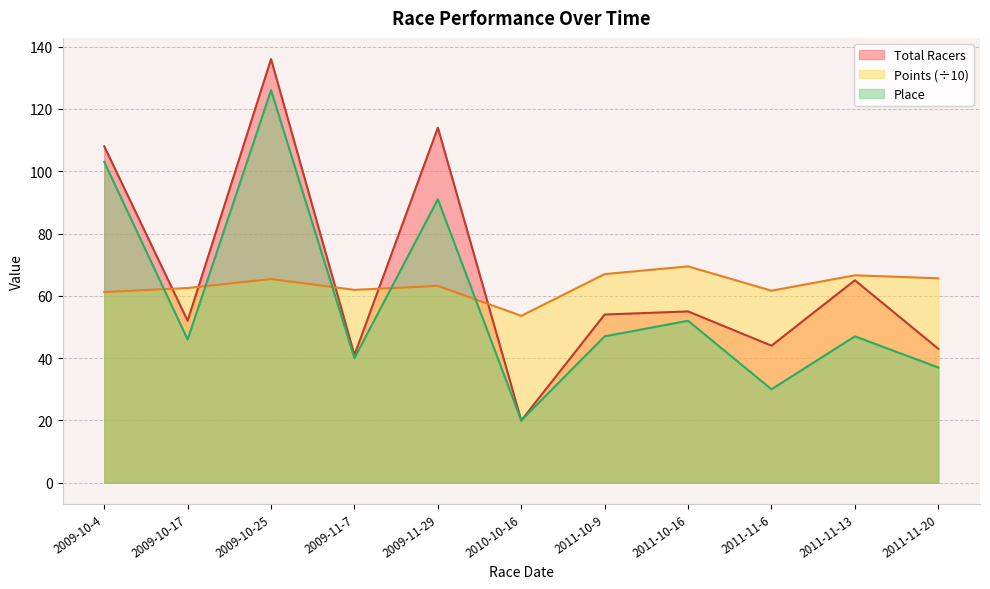

Rank the categories by Total Racers value from highest to lowest.

2009-10-25, 2009-11-29, 2009-10-4, 2011-11-13, 2011-10-16, 2011-10-9, 2009-10-17, 2011-11-6, 2011-11-20, 2009-11-7, 2010-10-16